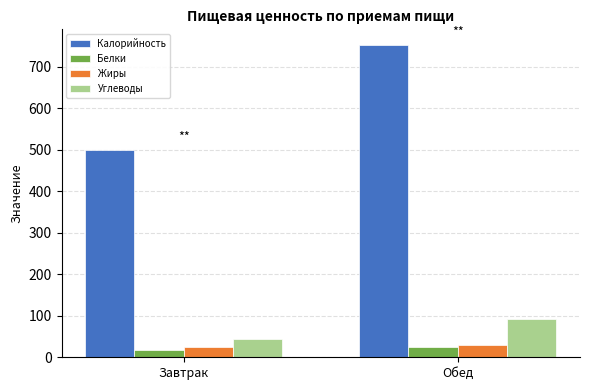

Rank the series at Завтрак from lowest to highest value.

Белки, Жиры, Углеводы, Калорийность